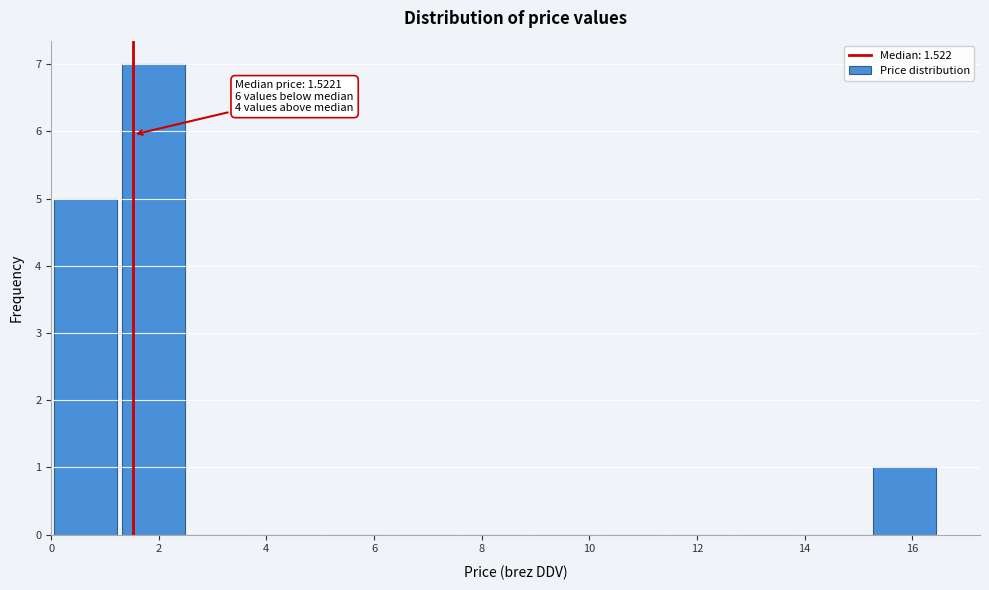

Which range on the x-axis has the tallest bar?

1.2 to 2.6